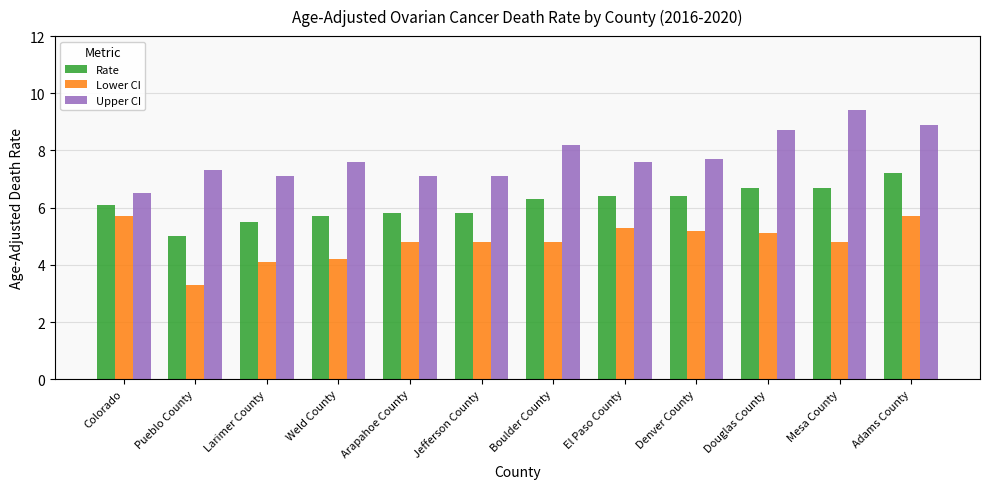

Which label corresponds to the smallest value in the chart?

Pueblo County